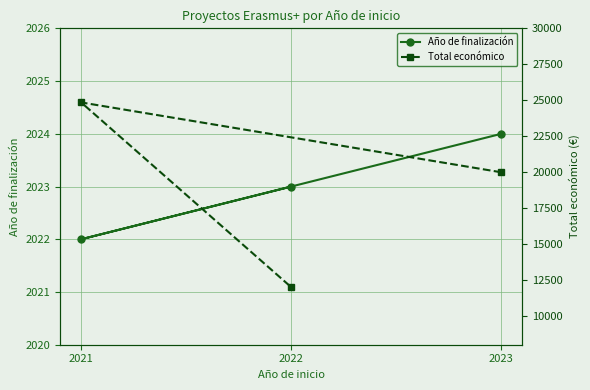

Which category has the highest value in the Total económico series?

2021